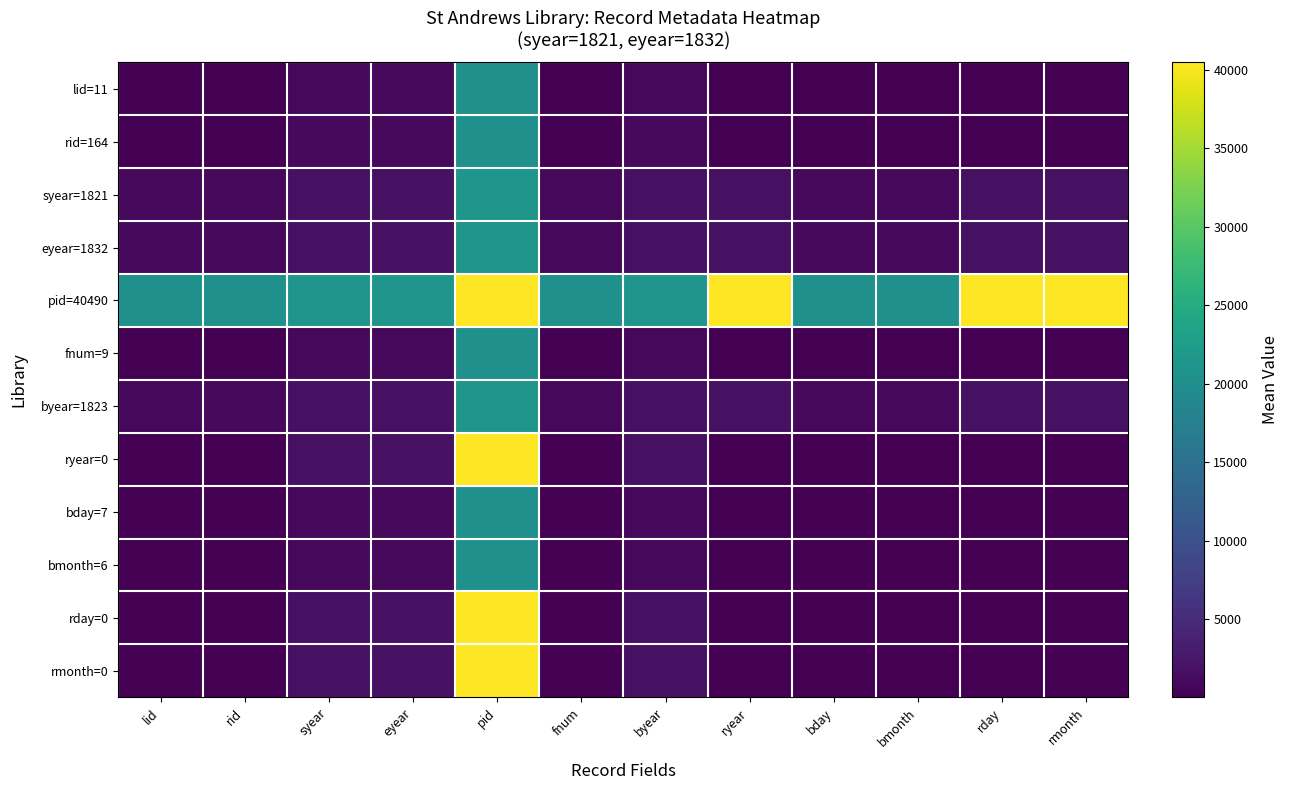

At how many categories does at least one series exceed 37306?

4